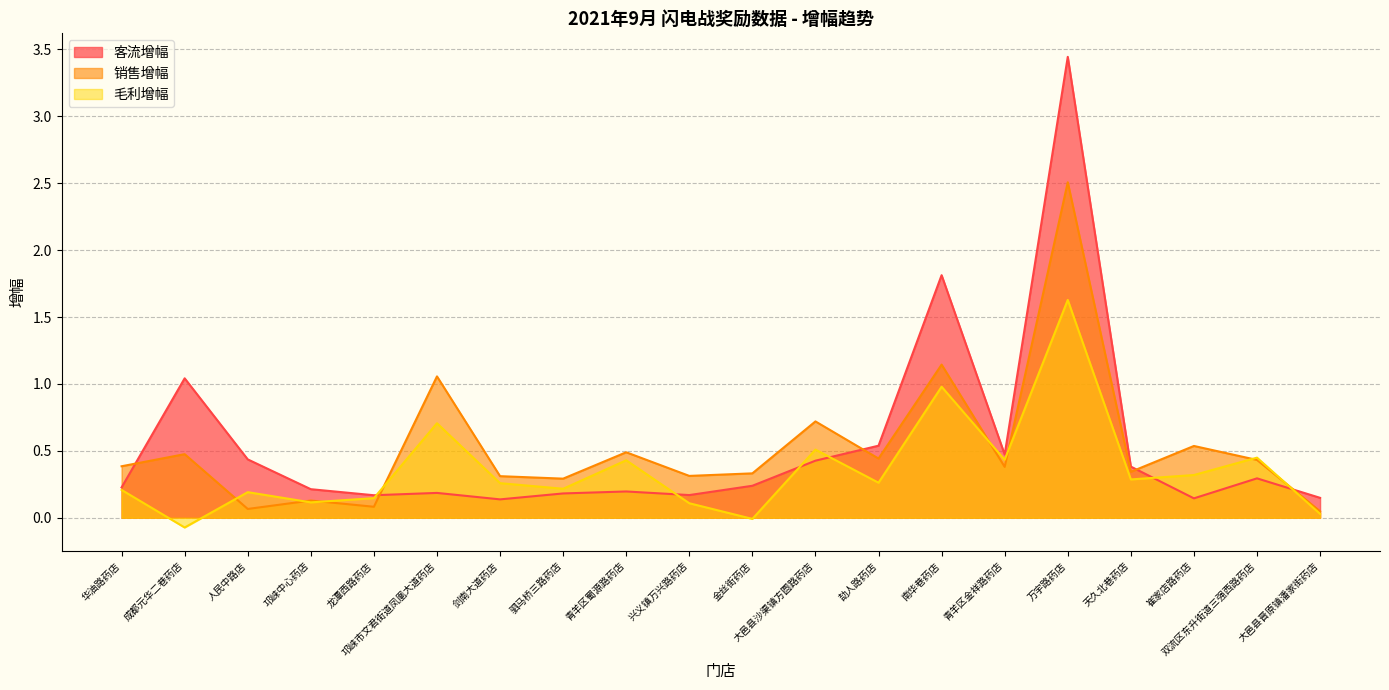

How many lines are shown in the chart?

3